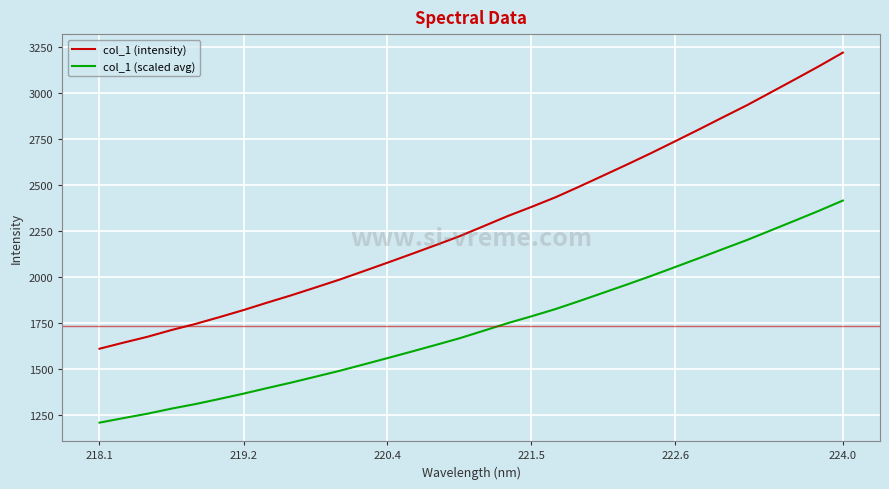

True or false: col_1 (scaled avg) and col_1 (intensity) cross at least once.

False